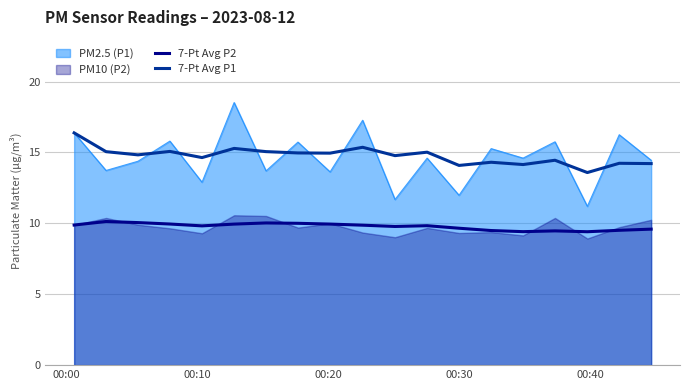

What is the lowest value of the PM2.5 (P1) series?

11.2